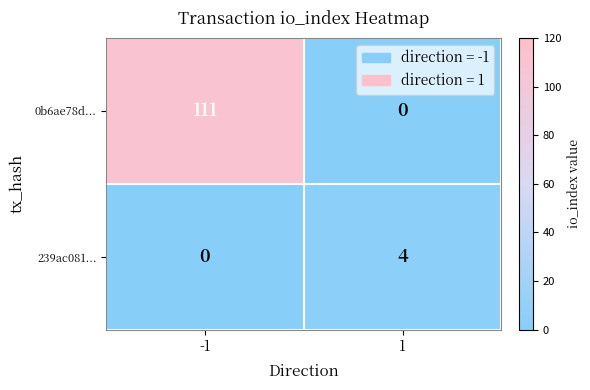

What is the highest value of the 0b6ae78d... series?

111